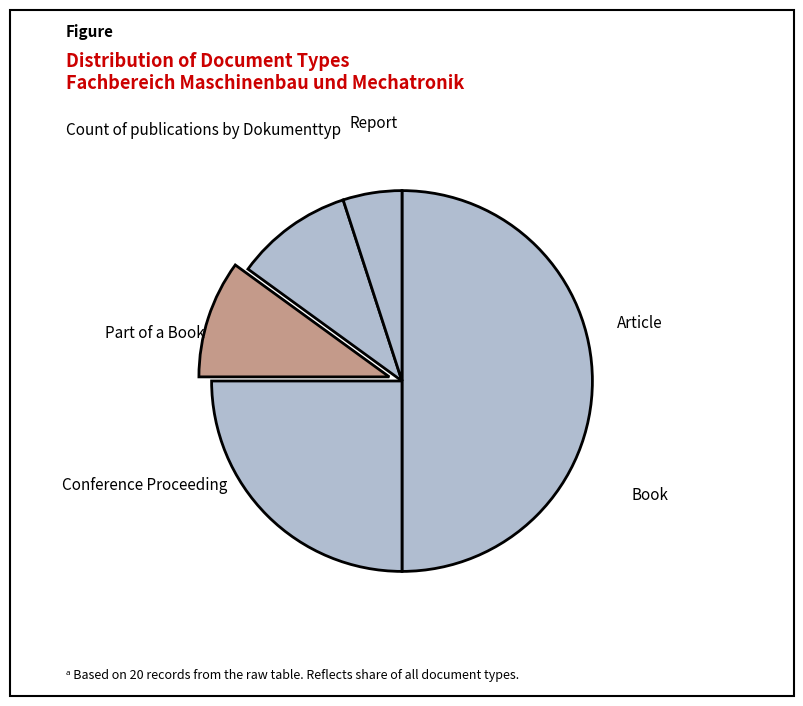

To the nearest percent, what is the average slice percentage?

20%